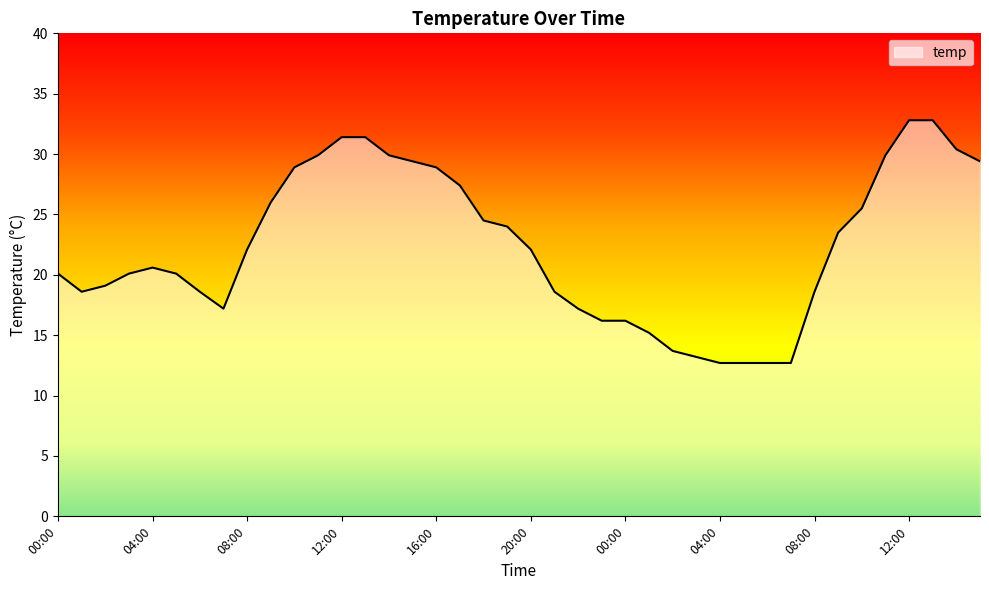

What is the minimum value shown in the chart?

12.7